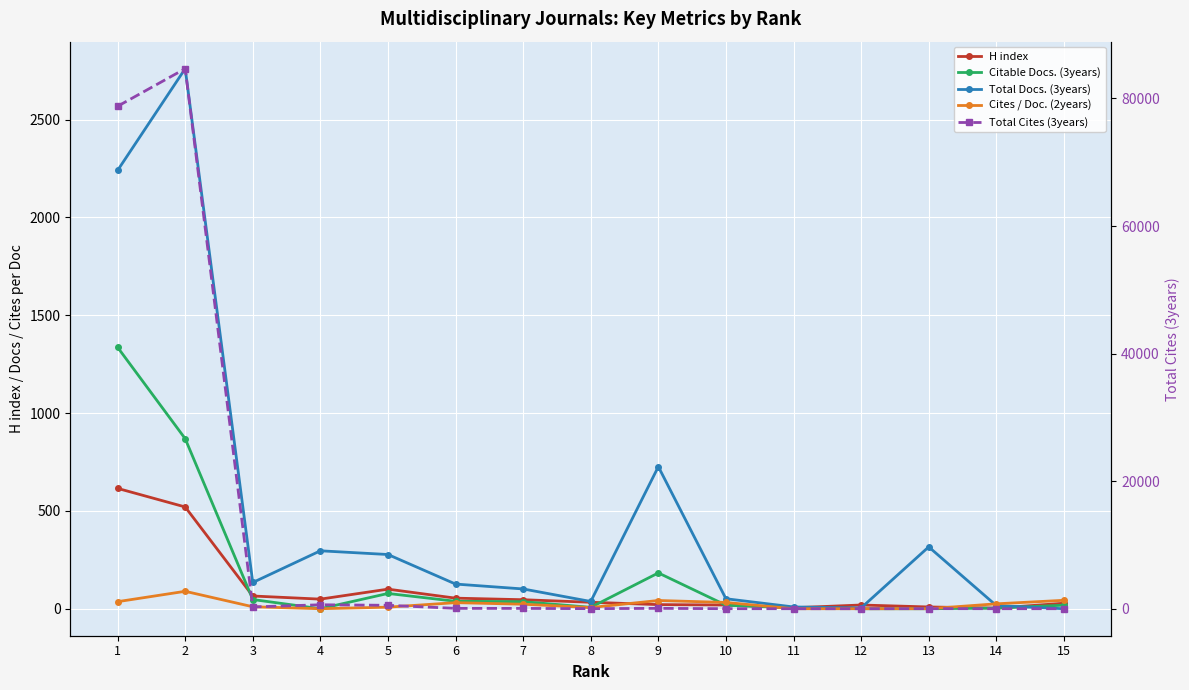

At which label is Cites / Doc. (2years) closest to 44?

15